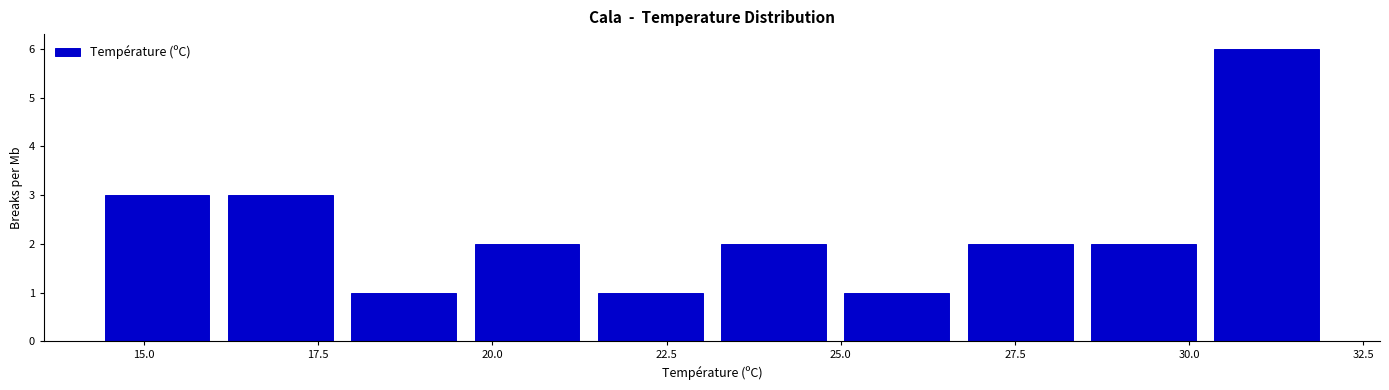

Around what value on the x-axis is the tallest bar? Give the approximate position of its centre, as read against the axis.

31.0